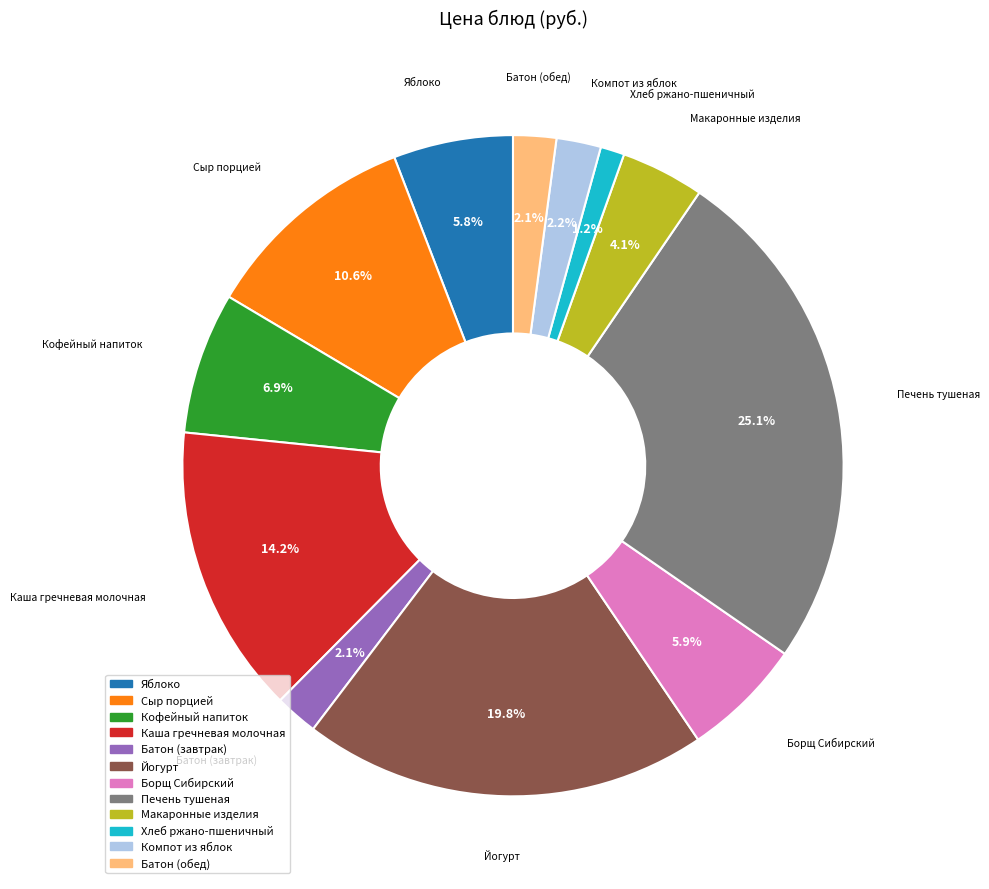

To the nearest percent, what is the difference between the Йогурт and Печень тушеная slice percentages?

5%